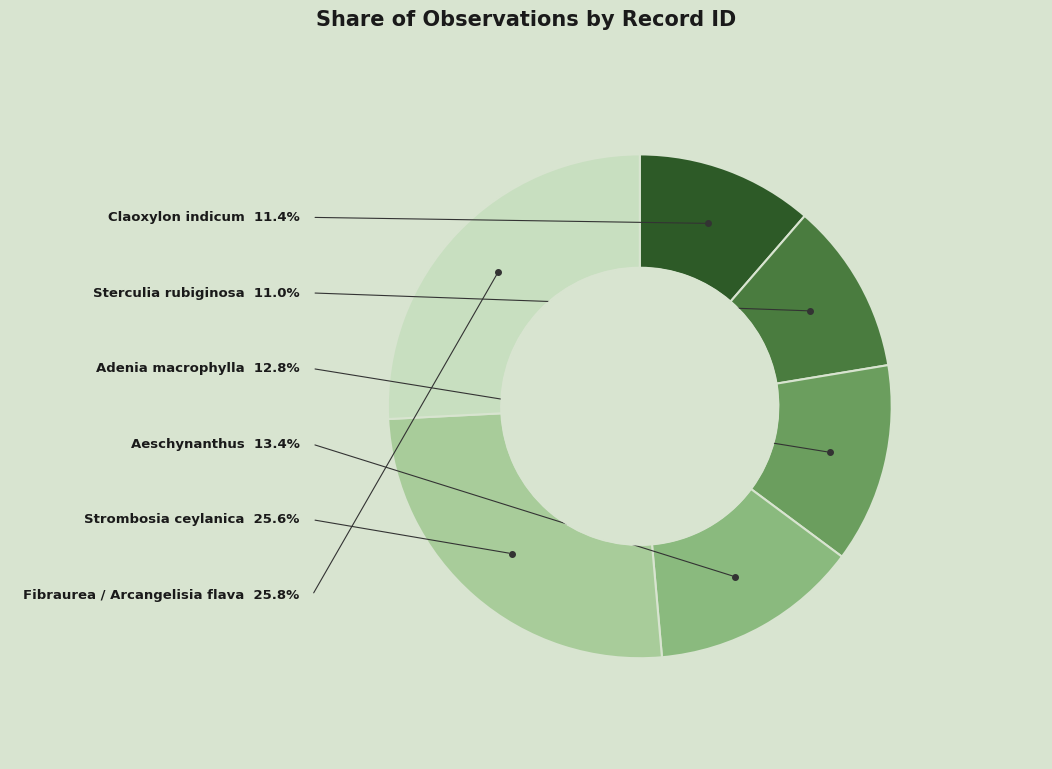

Is there any slice that represents more than half of the pie?

No